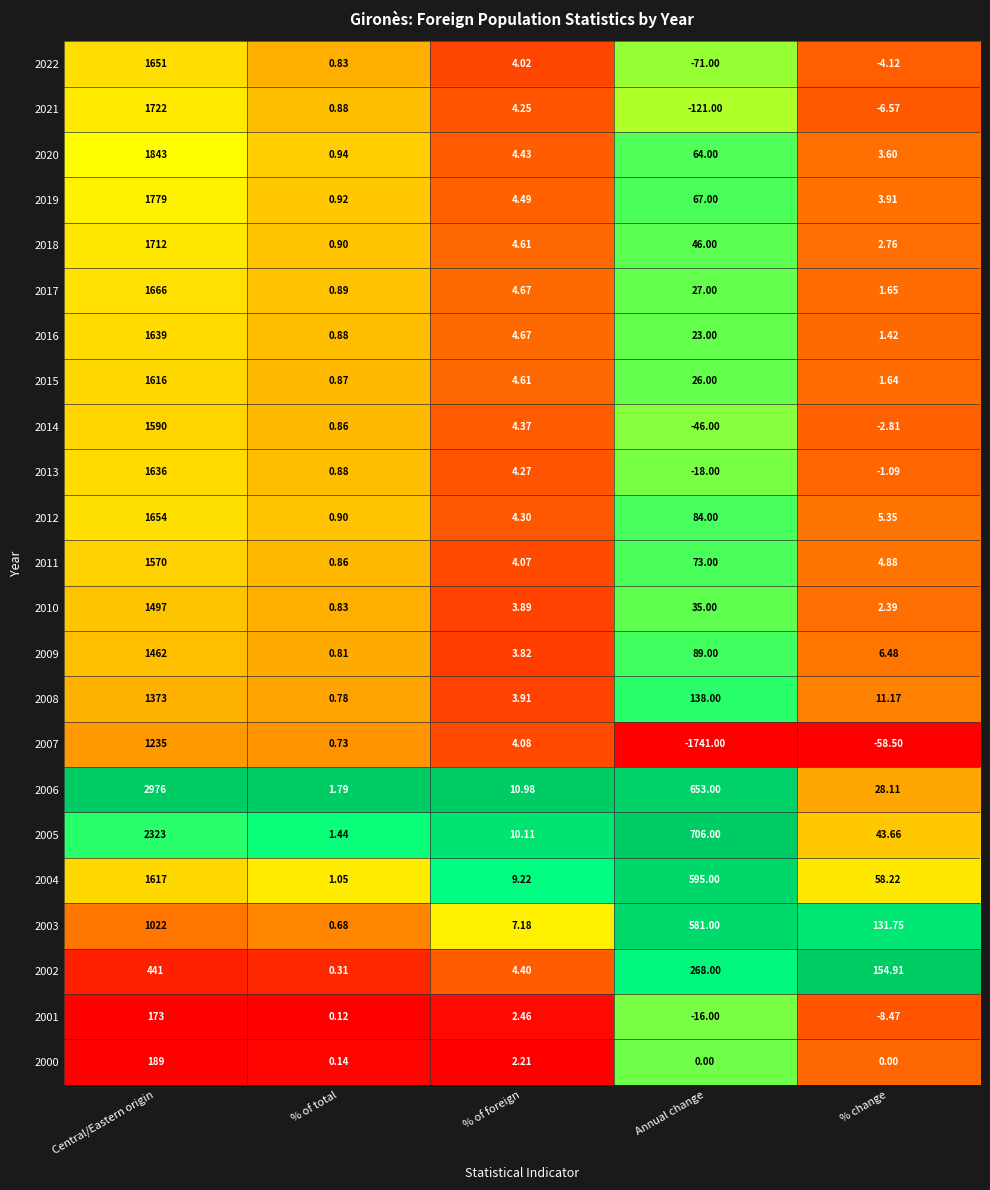

Which series has the largest total across all categories?

2006